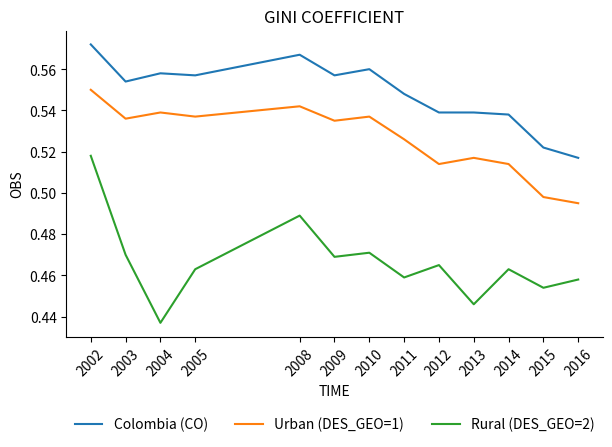

At which label is Urban (DES_GEO=1) closest to 0?

2016